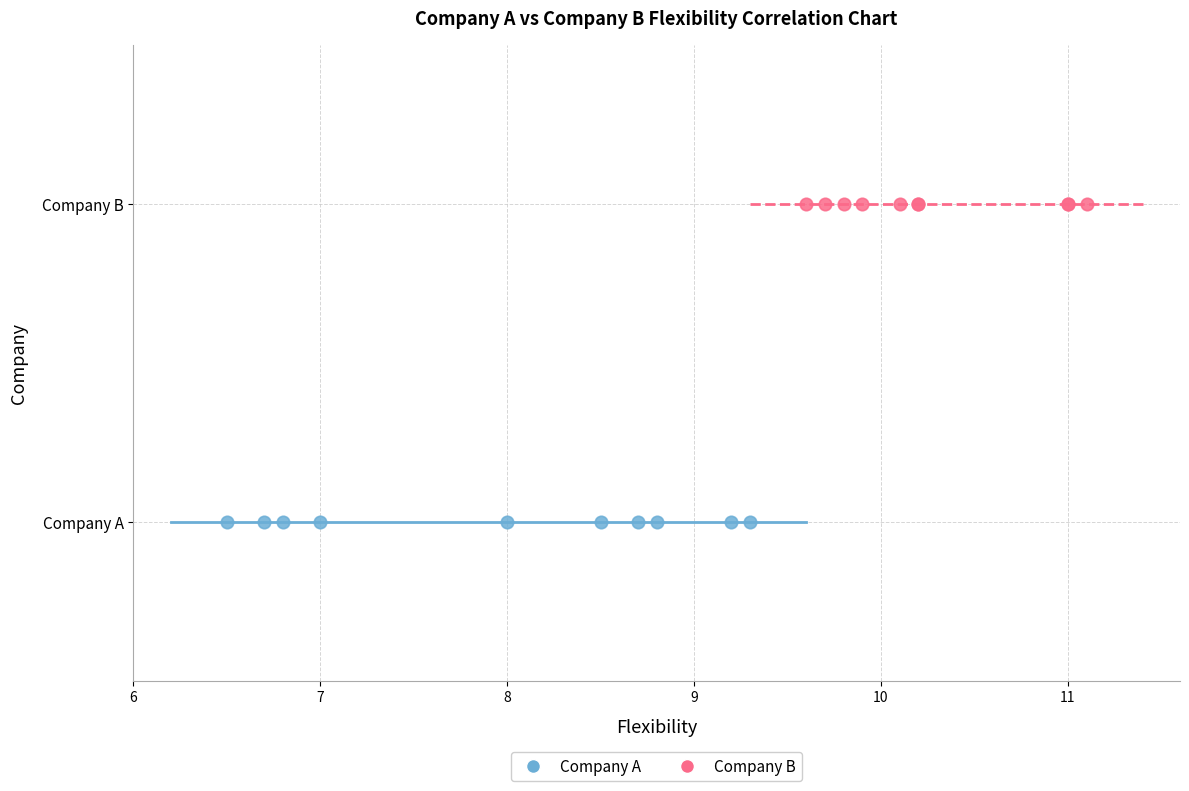

What are all the series names shown in the legend?

Company A, Company B